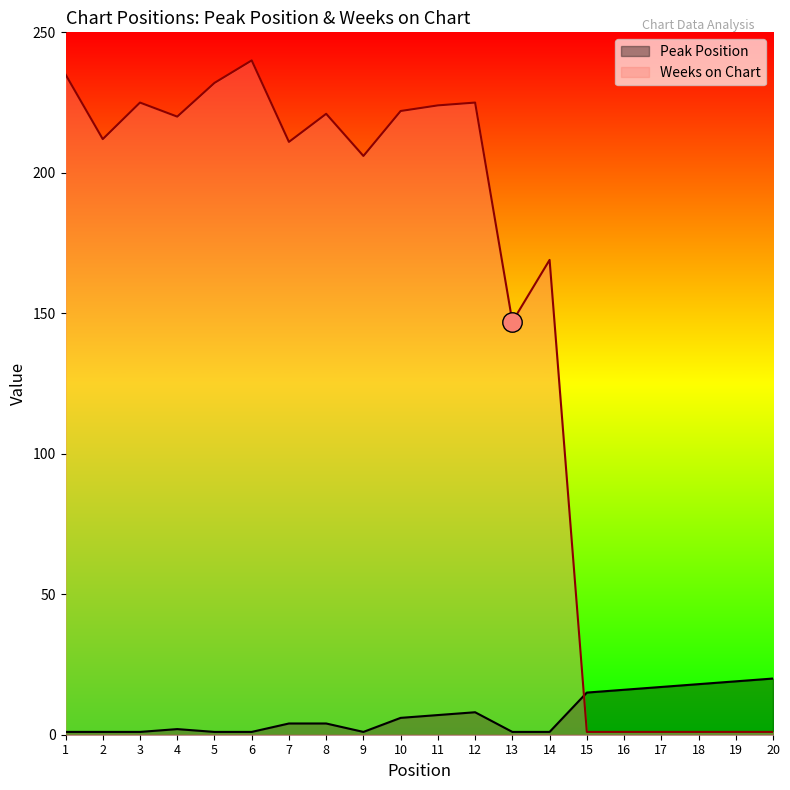

How many lines are shown in the chart?

2